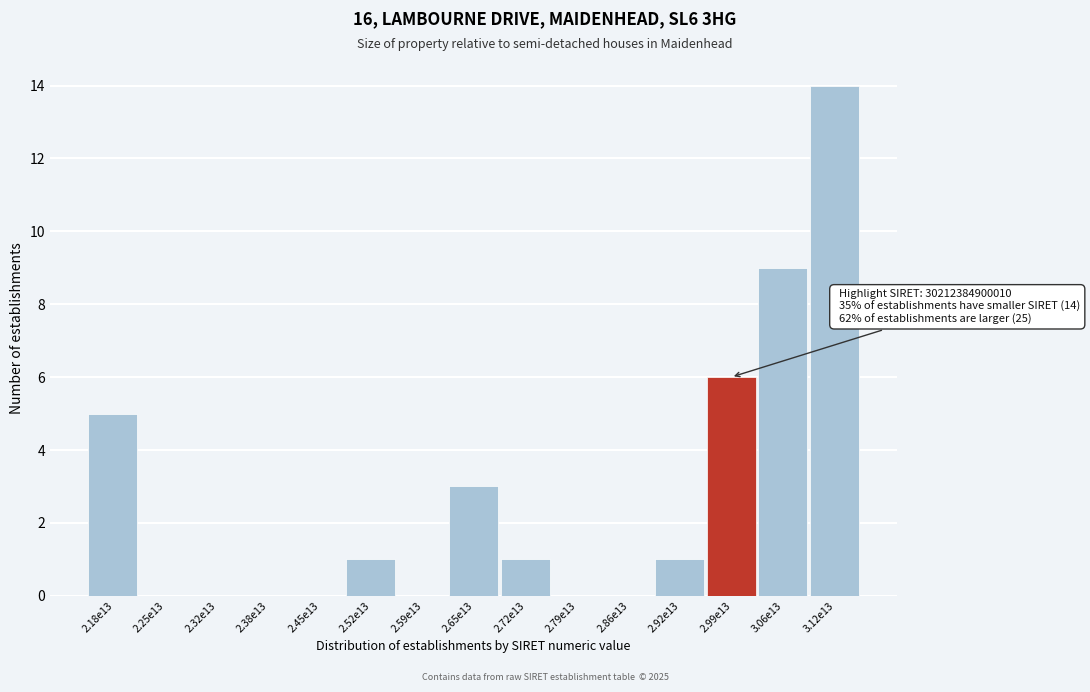

Reading right to left, extract all data points from this chart.

3.12e13=14	3.06e13=9	2.99e13=6	2.92e13=1	2.86e13=0	2.79e13=0	2.72e13=1	2.65e13=3	2.59e13=0	2.52e13=1	2.45e13=0	2.38e13=0	2.32e13=0	2.25e13=0	2.18e13=5